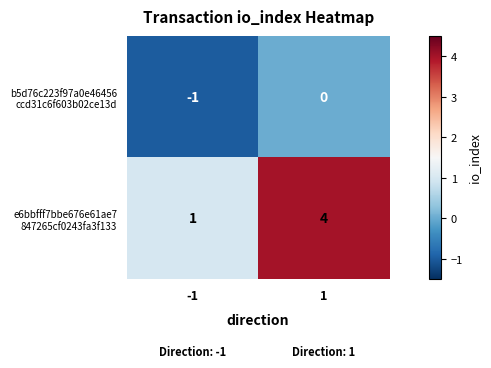

What is the greatest value displayed?

4